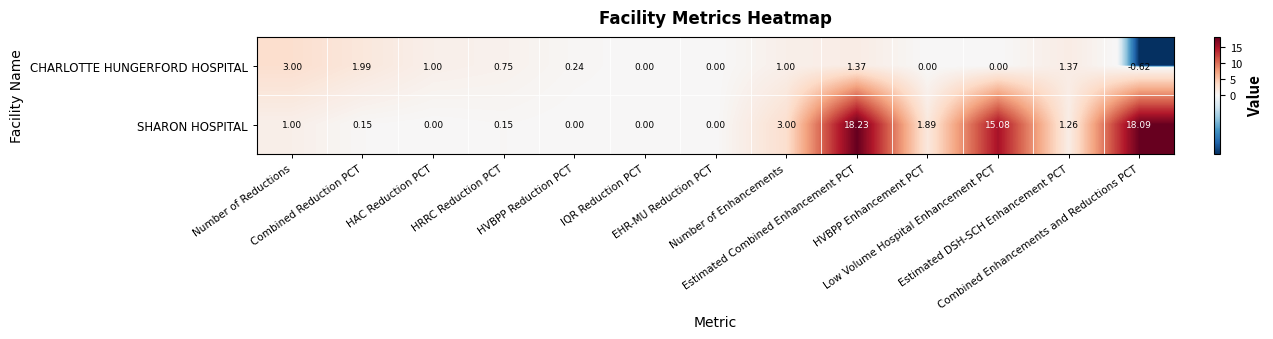

Which category has the highest value across all series?

Estimated Combined Enhancement PCT